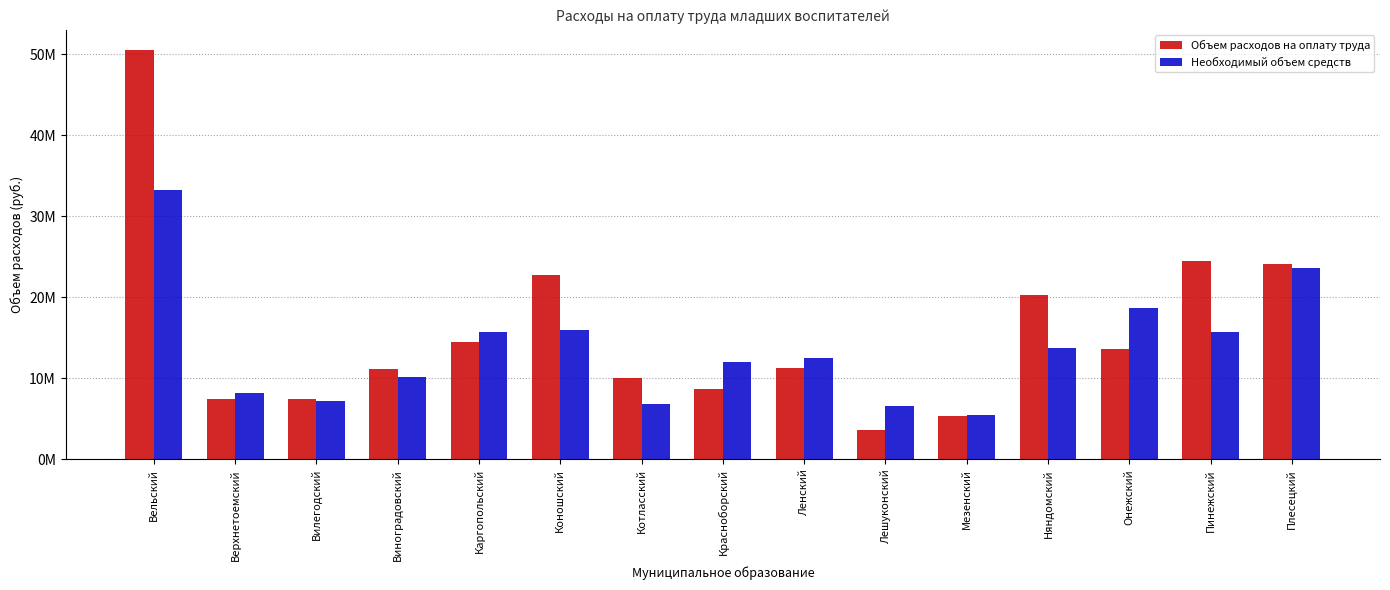

The value of Объем расходов на оплату труда at Виноградовский is 11159309. True or false?

True